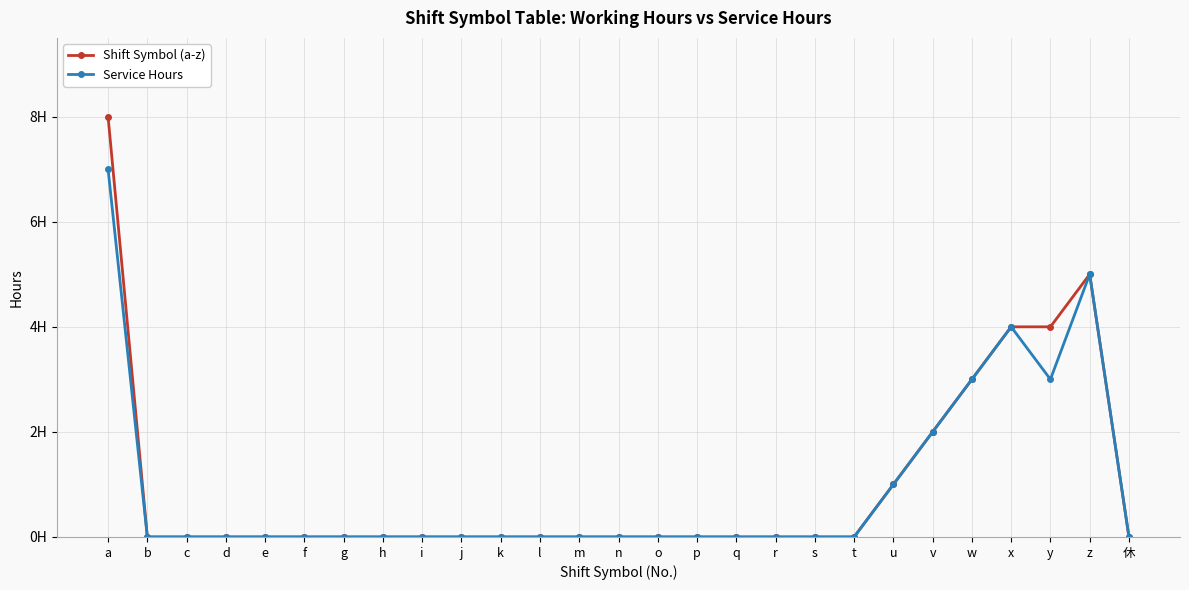

What is the value of the Service Hours point at the 1st from the left?

7